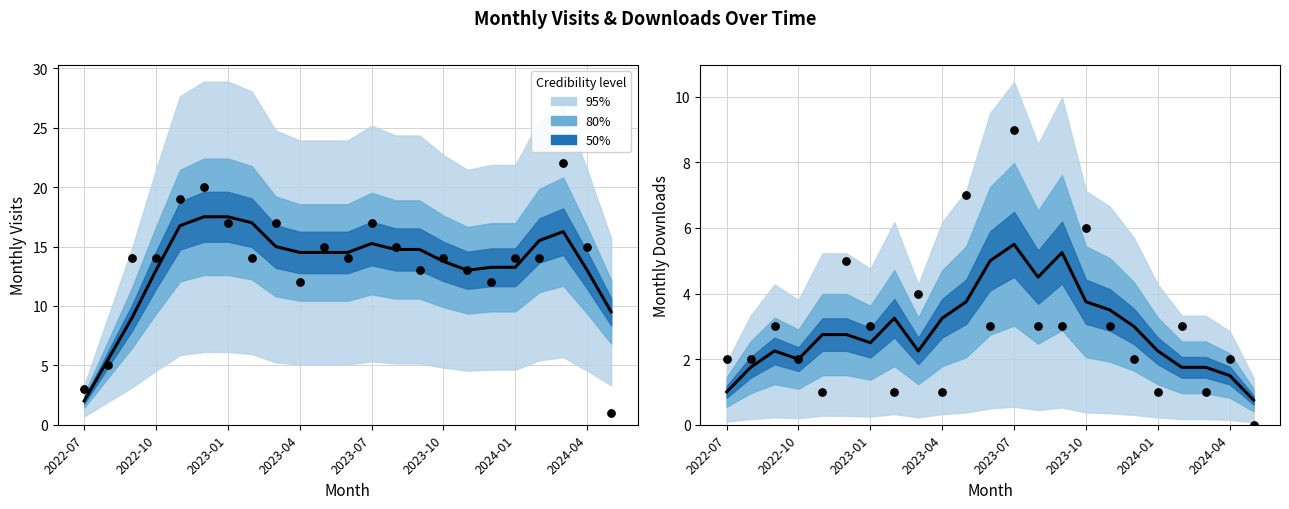

At which category is the sum across all series the highest?

2023-07